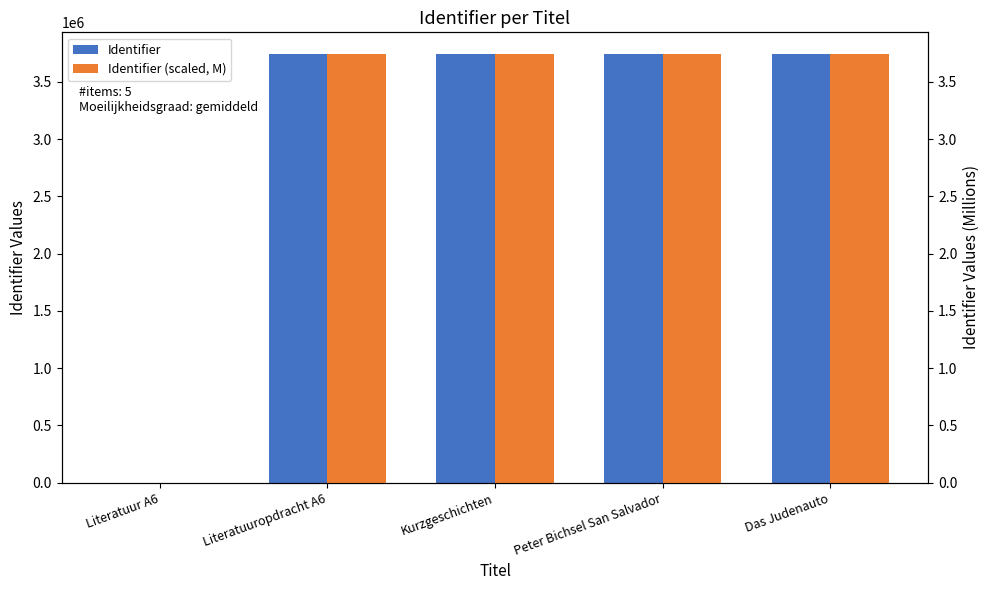

What is the label of the 1st bar from the right?

Das Judenauto